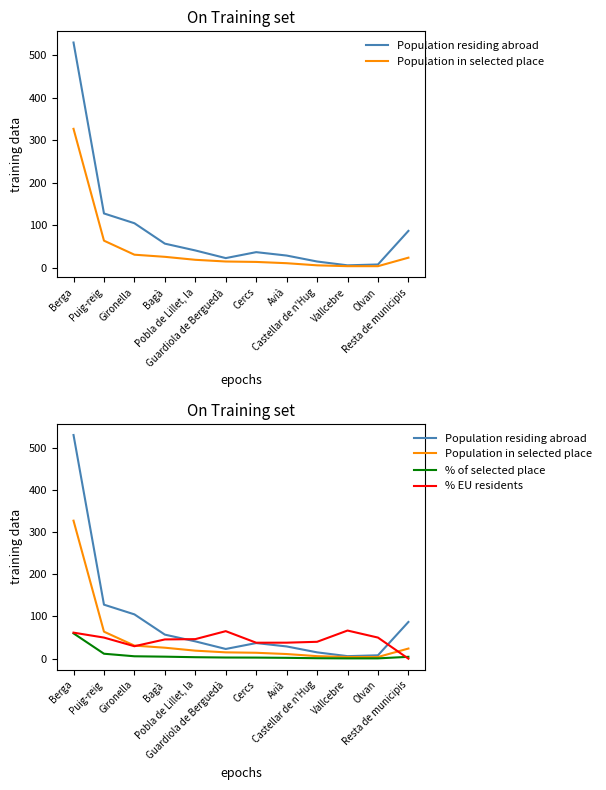

What are all the series names shown in the legend?

Population residing abroad, Population in selected place, % of selected place, % EU residents